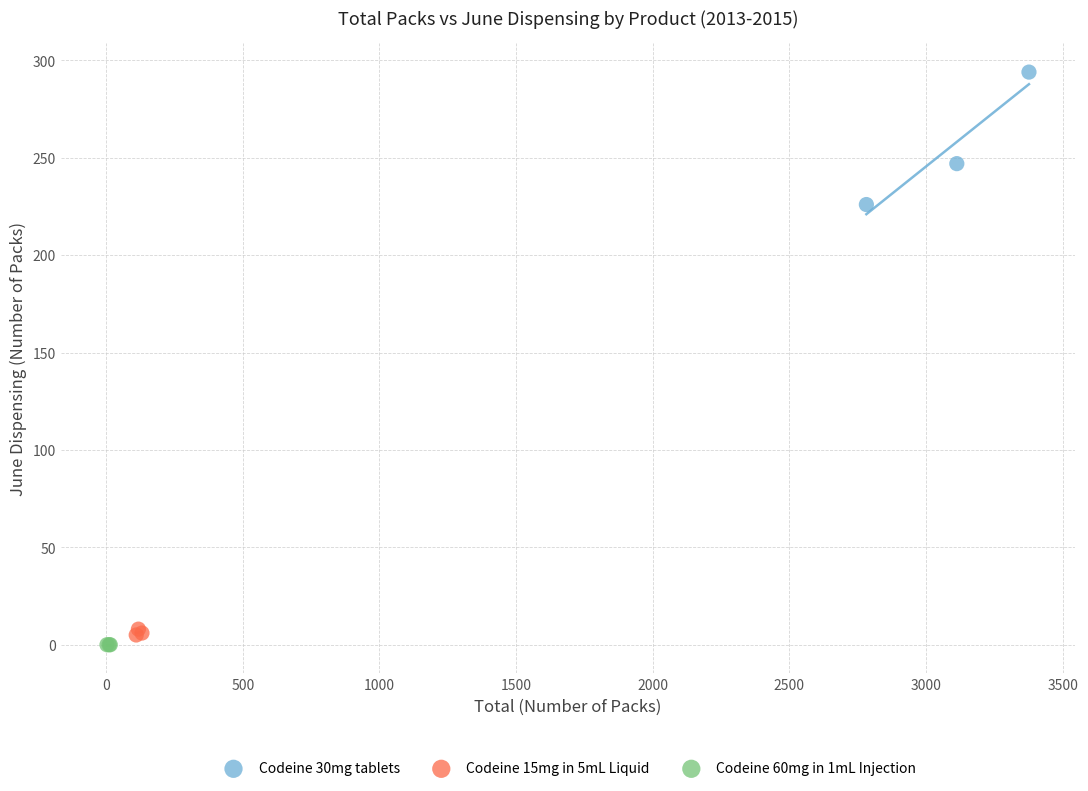

Which series contains the highest Y value?

Codeine 30mg tablets